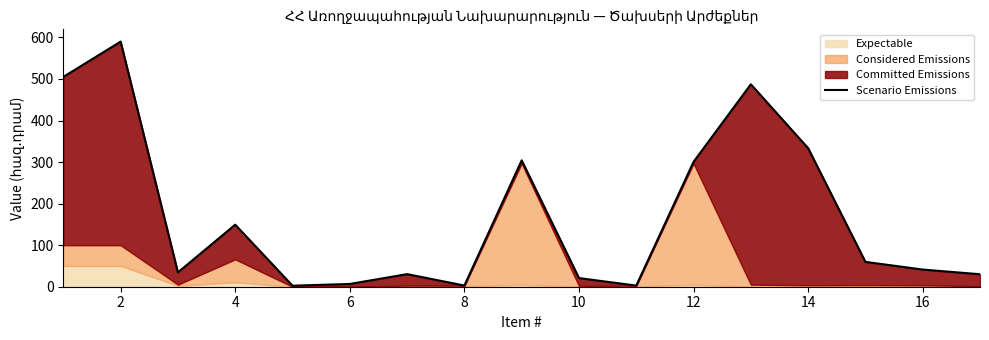

What is the sum of all values?

2901.1